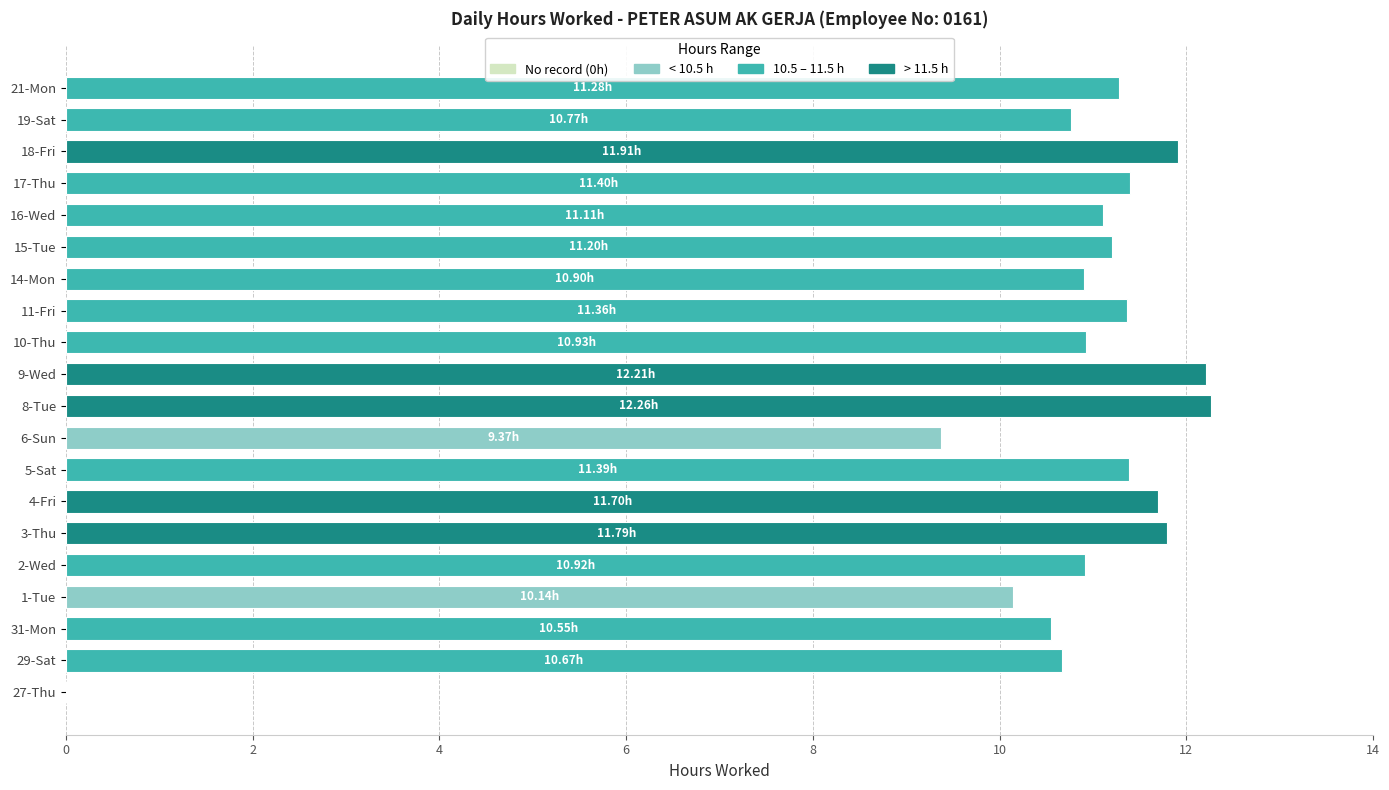

Are the bars horizontal?

Yes